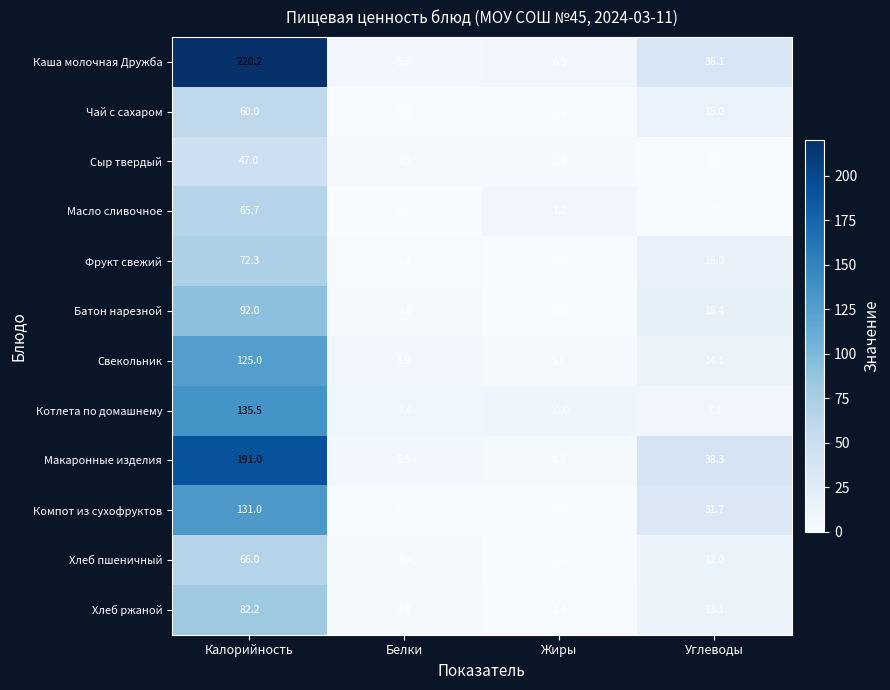

What is the difference between the Хлеб пшеничный values at Углеводы and Калорийность?

54.0